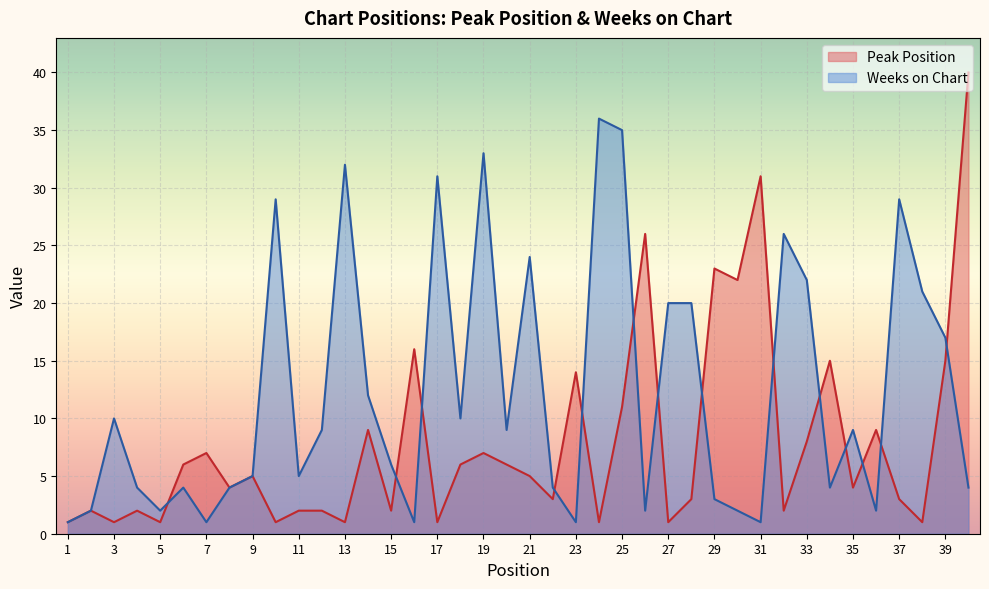

What is the minimum value for Peak Position?

1